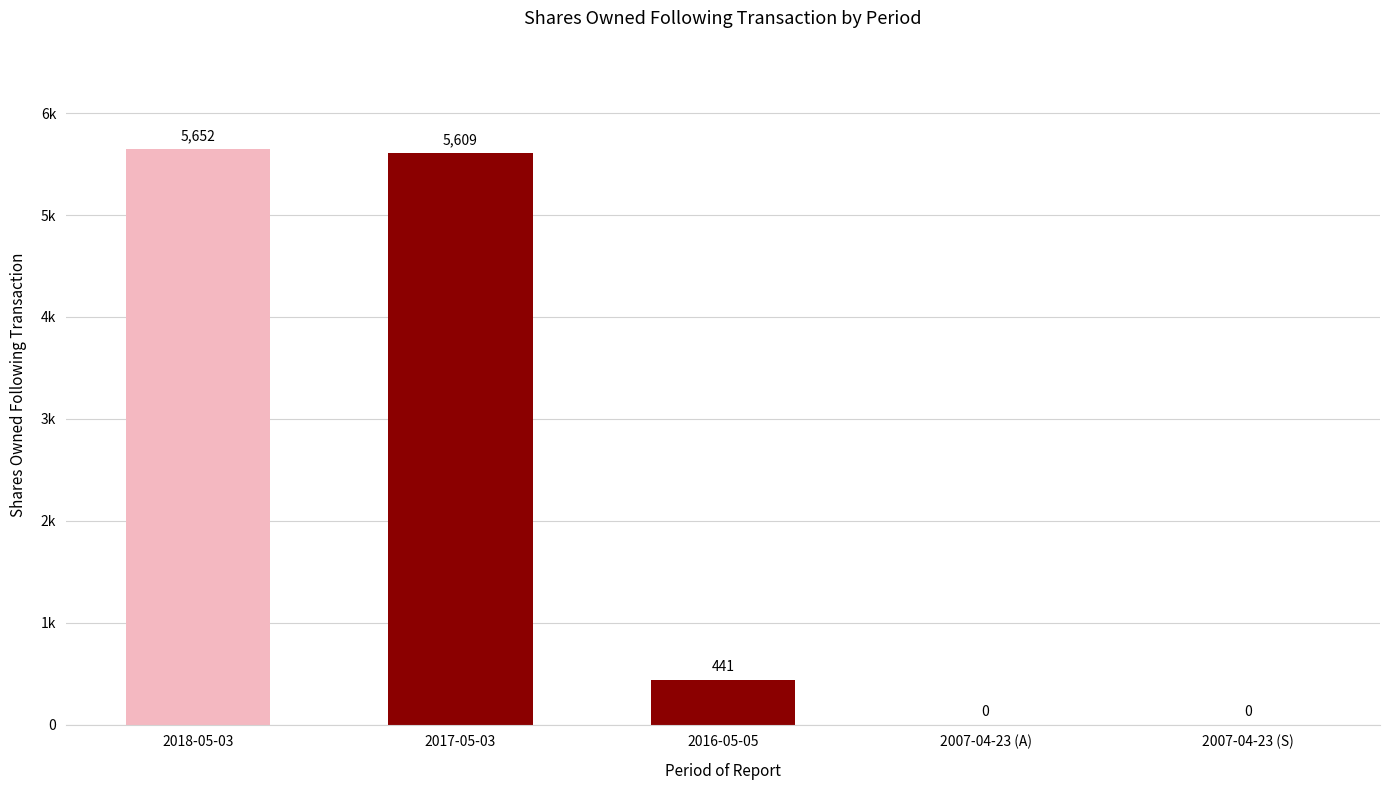

Are the bars horizontal?

No